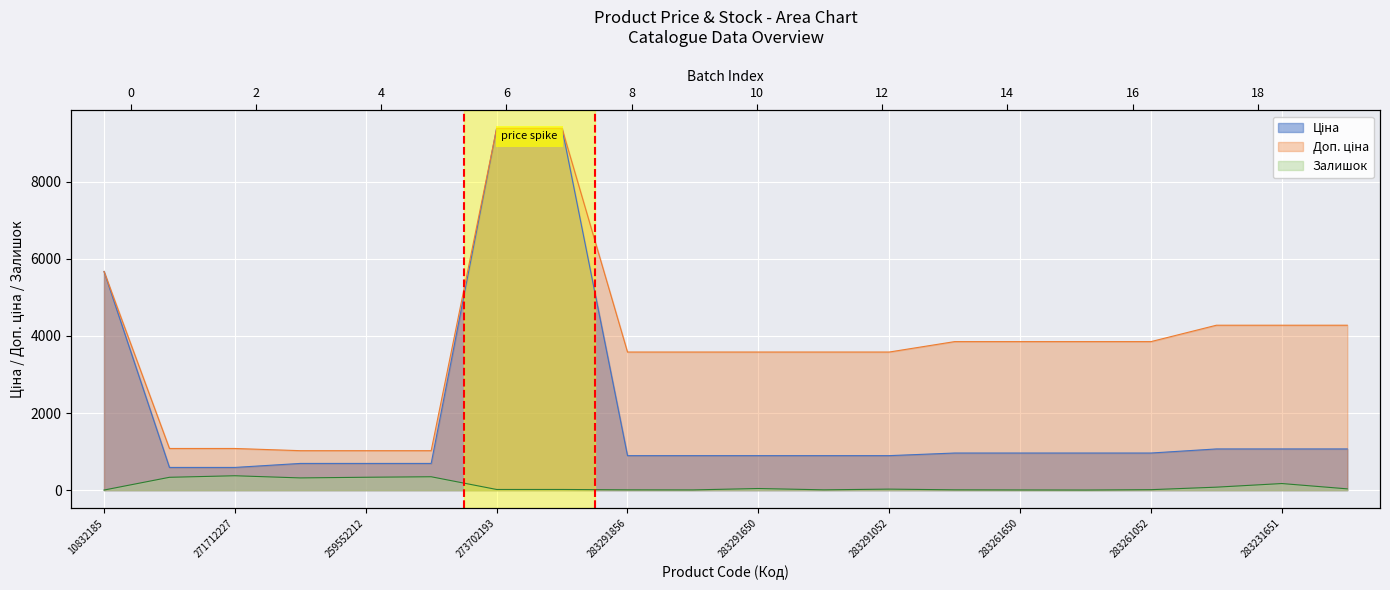

True or false: Залишок and Ціна cross at least once.

False